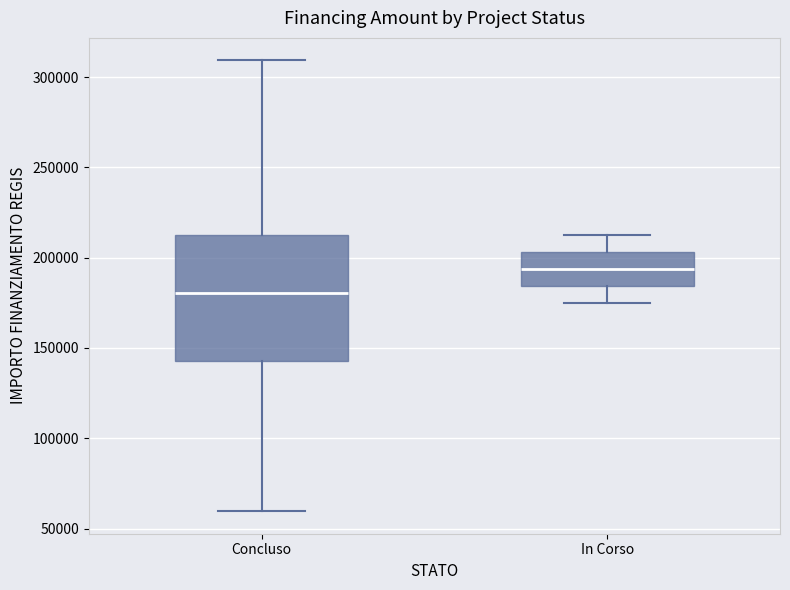

Reading left to right, read every box against the y-axis: the position of its median line, the range the box covers, and the ends of its whiskers. The values are not printed on the chart, so give them approximately, as read against the axis.

Concluso: median 180000, box 145000 to 210000, whiskers 60000 to 310000
In Corso: median 195000, box 185000 to 205000, whiskers 175000 to 210000